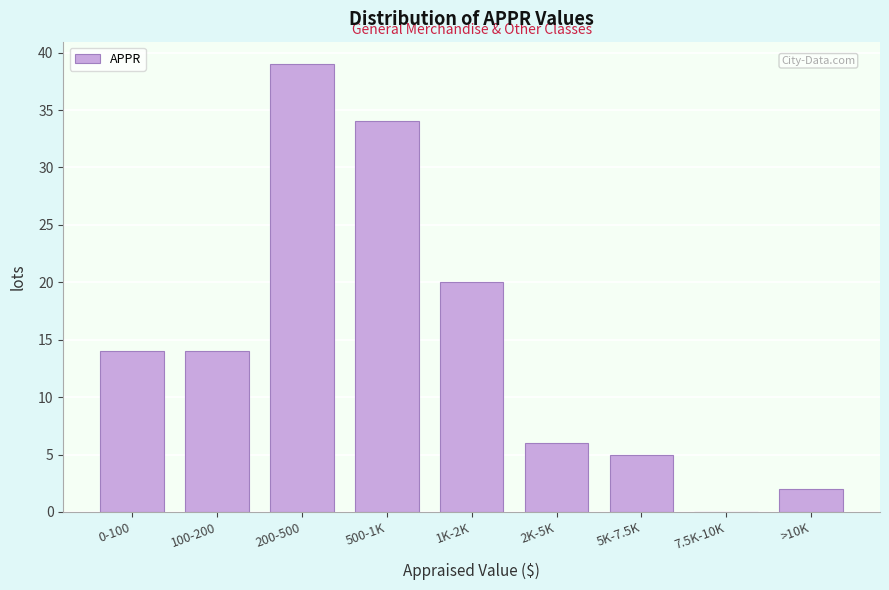

Reading left to right, what are all the values shown in this chart?

0-100=14	100-200=14	200-500=39	500-1K=34	1K-2K=20	2K-5K=6	5K-7.5K=5	7.5K-10K=0	>10K=2